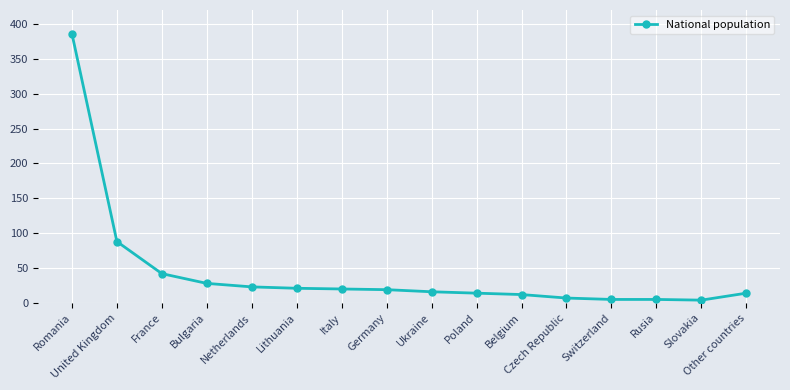

What is the difference between the maximum and second lowest values?

381